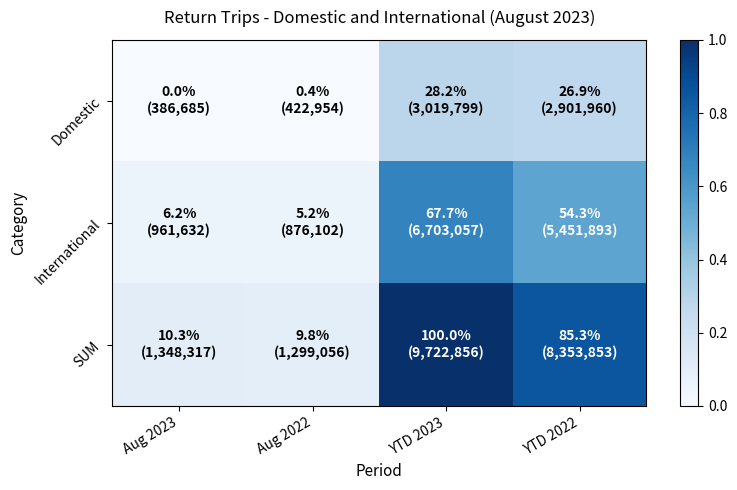

How many data points does each series have?

4